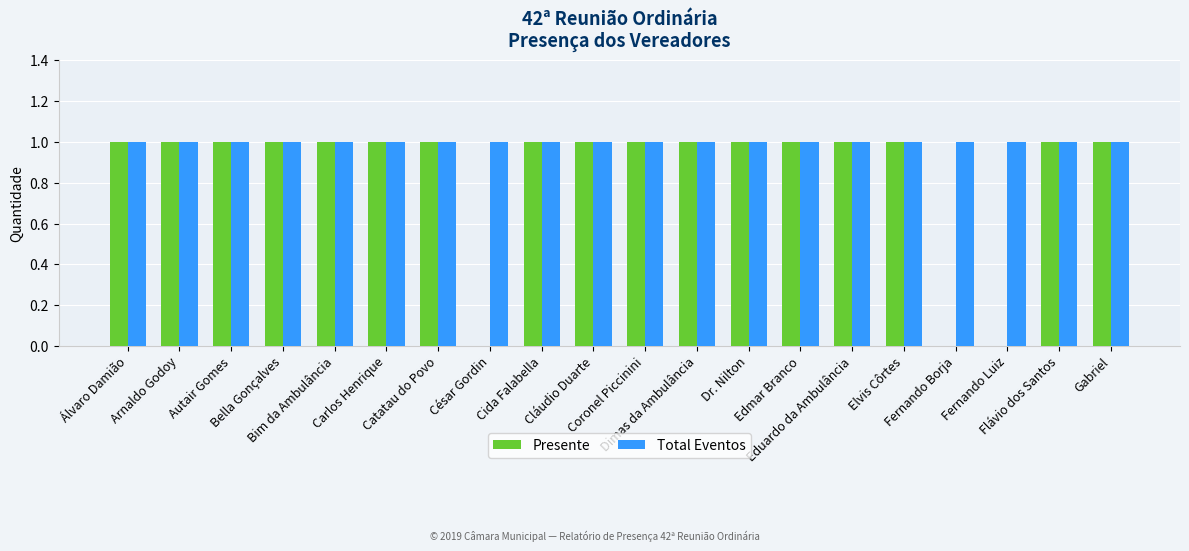

What is the sum of all Total Eventos values?

20